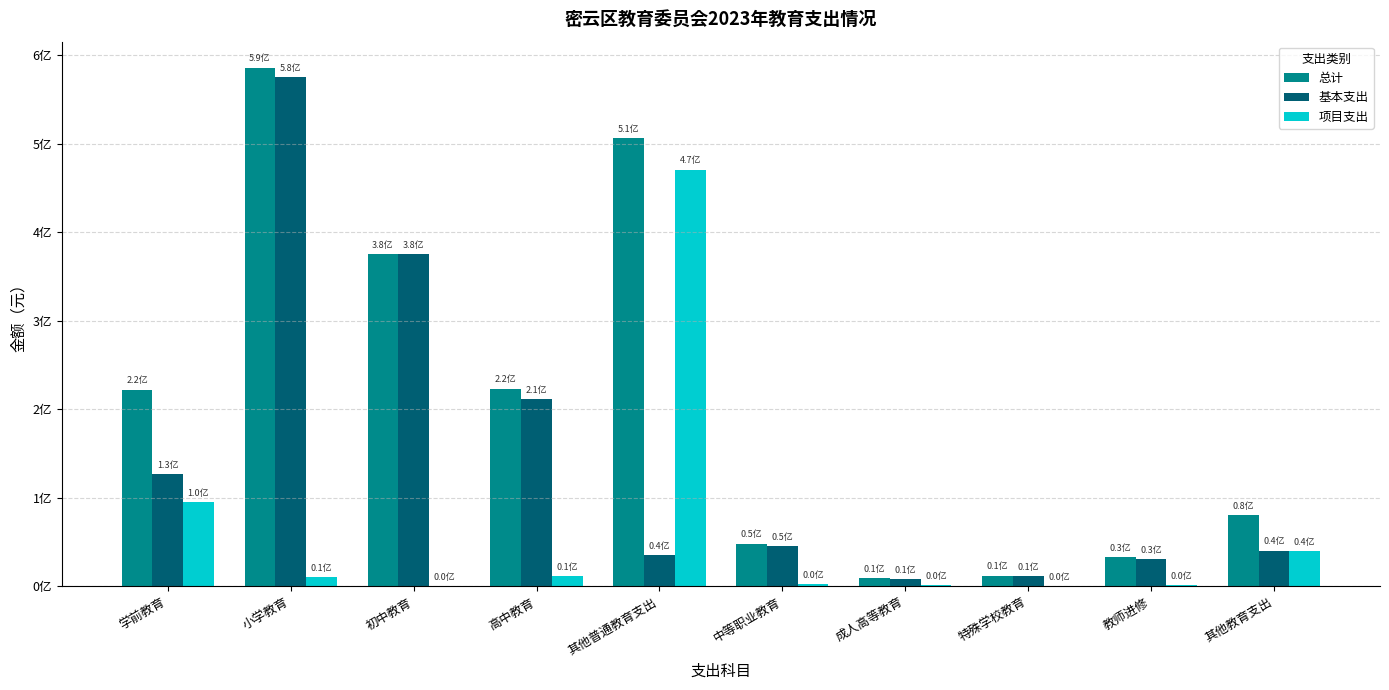

Which has a higher value, 成人高等教育 or 教师进修?

教师进修